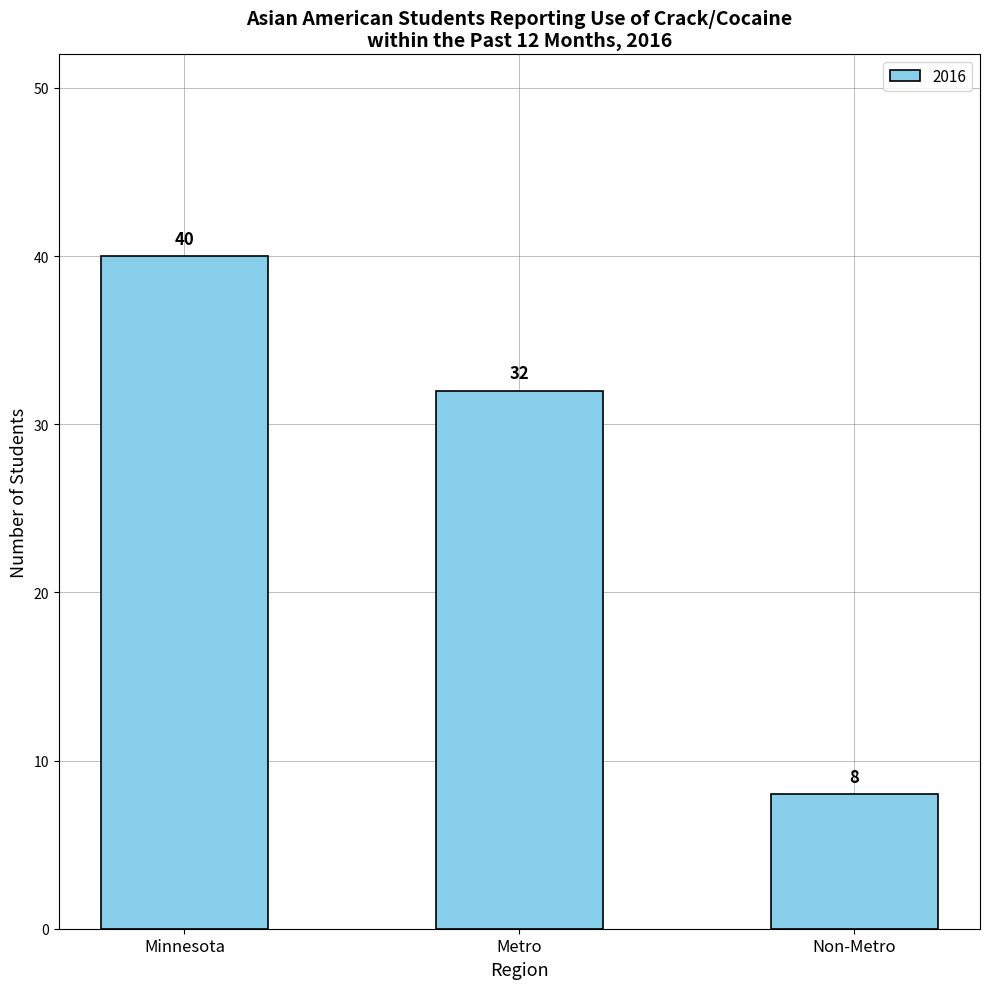

What is the difference between the maximum and minimum values?

32